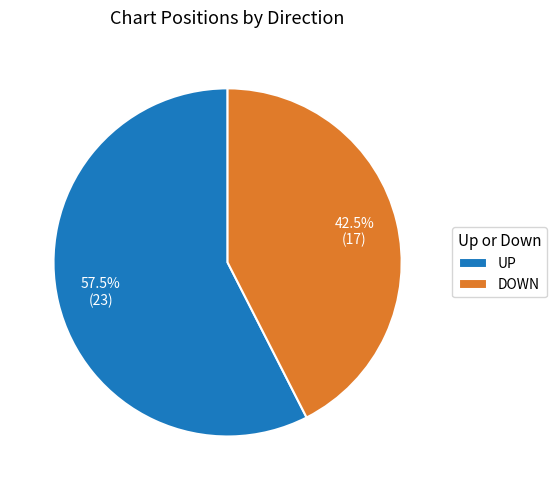

What is the majority slice?

UP